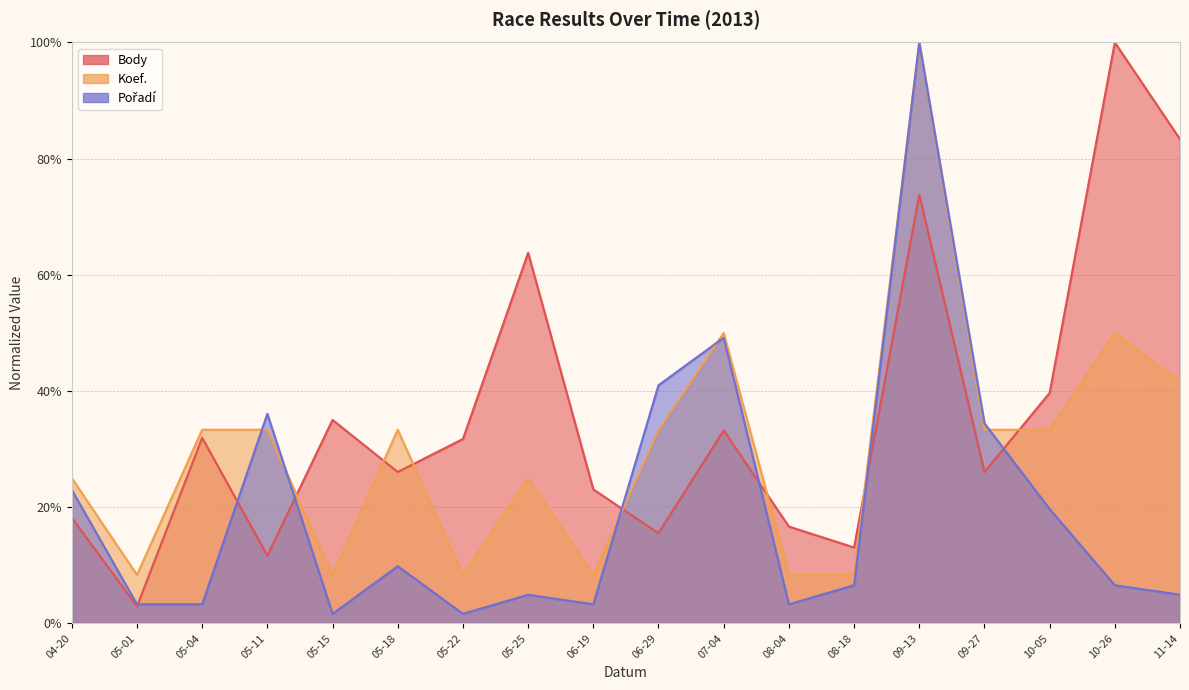

What is the difference between the highest and lowest values at 05-25?

0.6